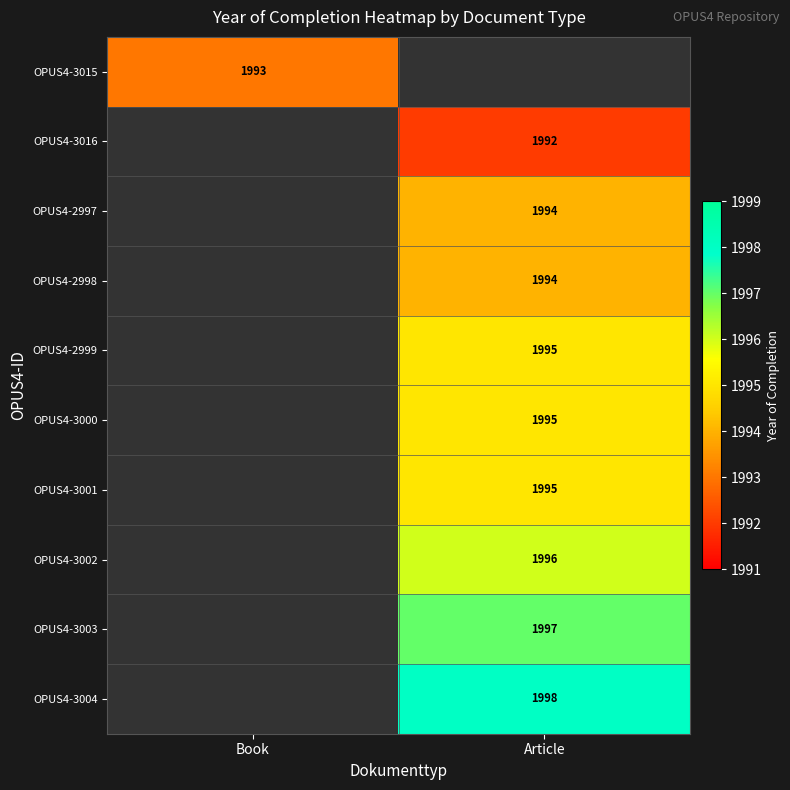

The value of OPUS4-2997 at Article is 3403. True or false?

False